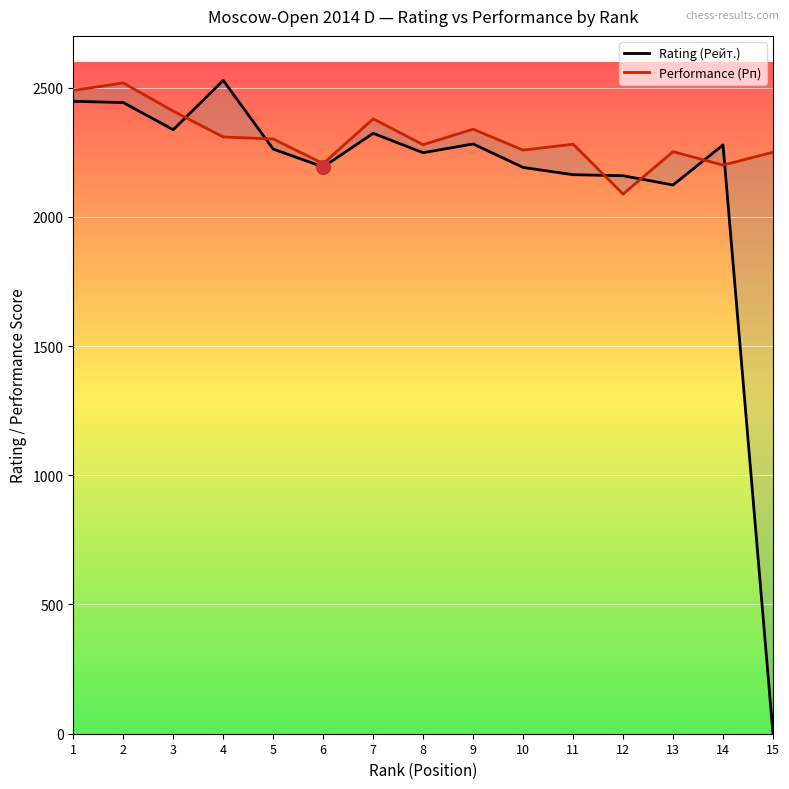

How many lines are shown in the chart?

2